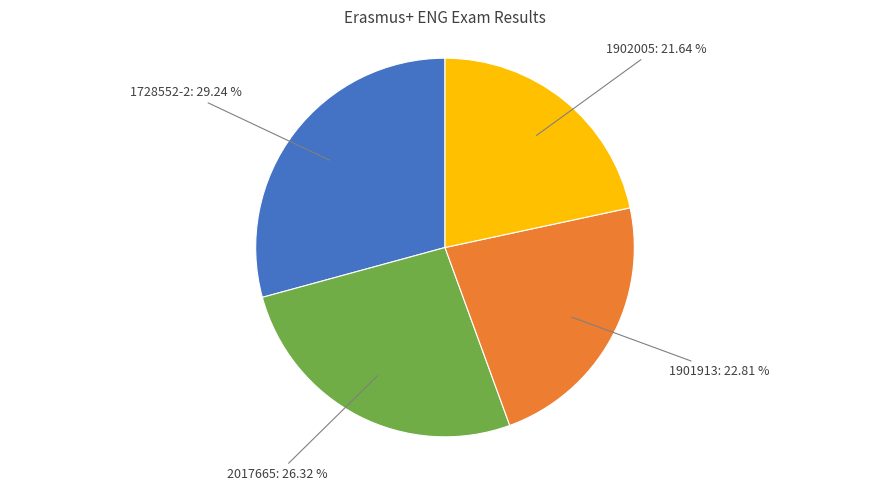

Between 2017665 and 1902005, which is larger?

2017665